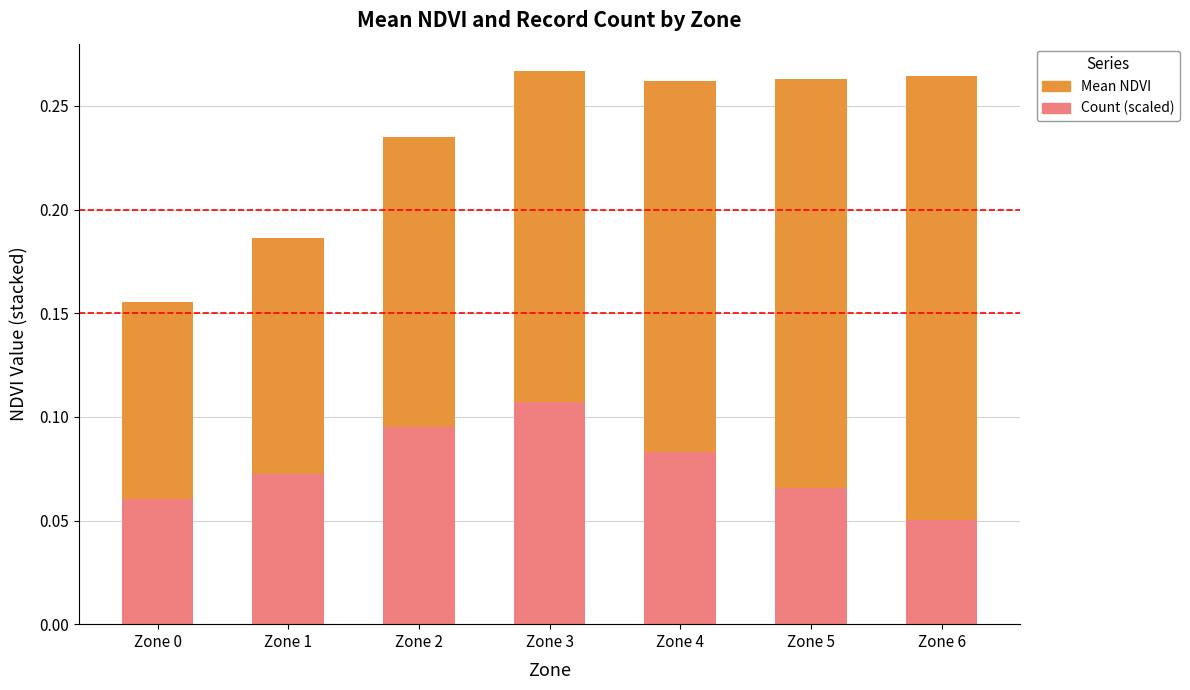

Is it true that Count (scaled) equals 0.0 at Zone 0?

False